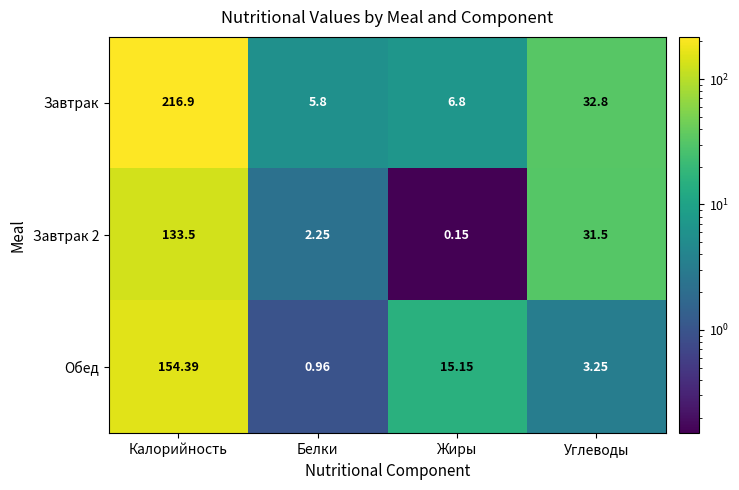

How many distinct data groups are displayed?

3